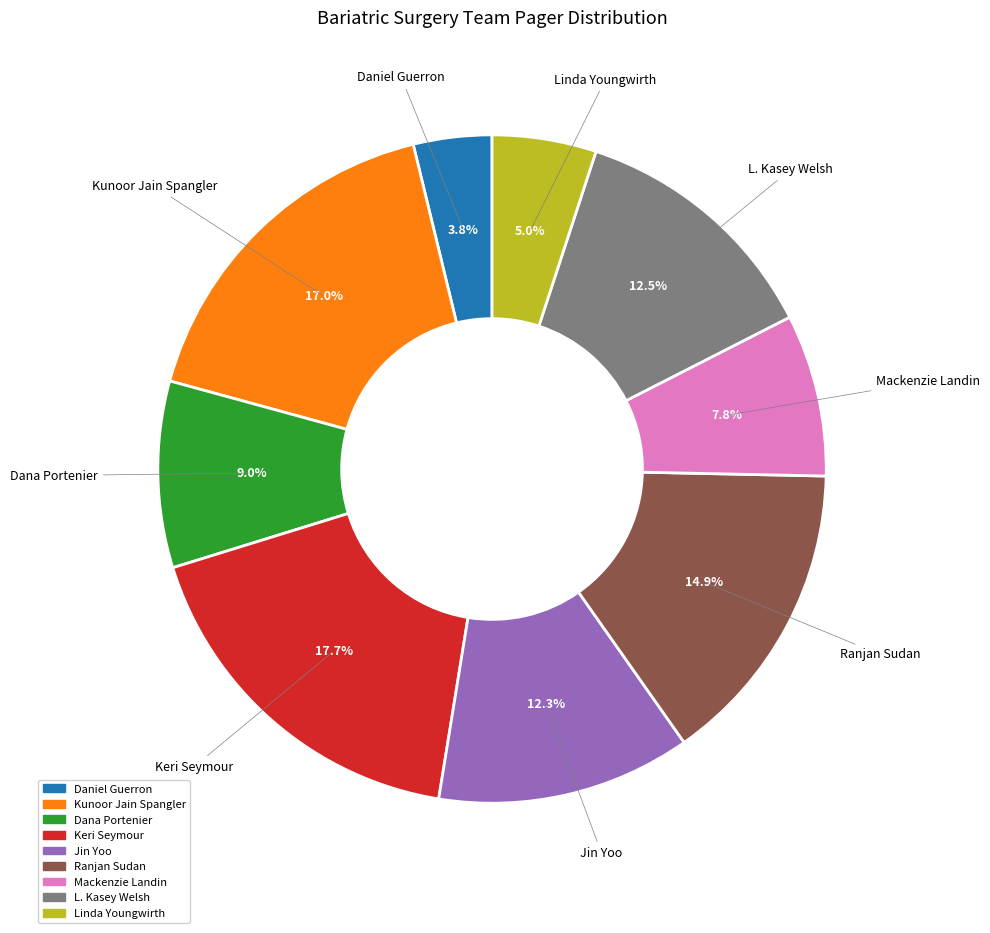

What portion of the pie excludes Mackenzie Landin?

92.2%